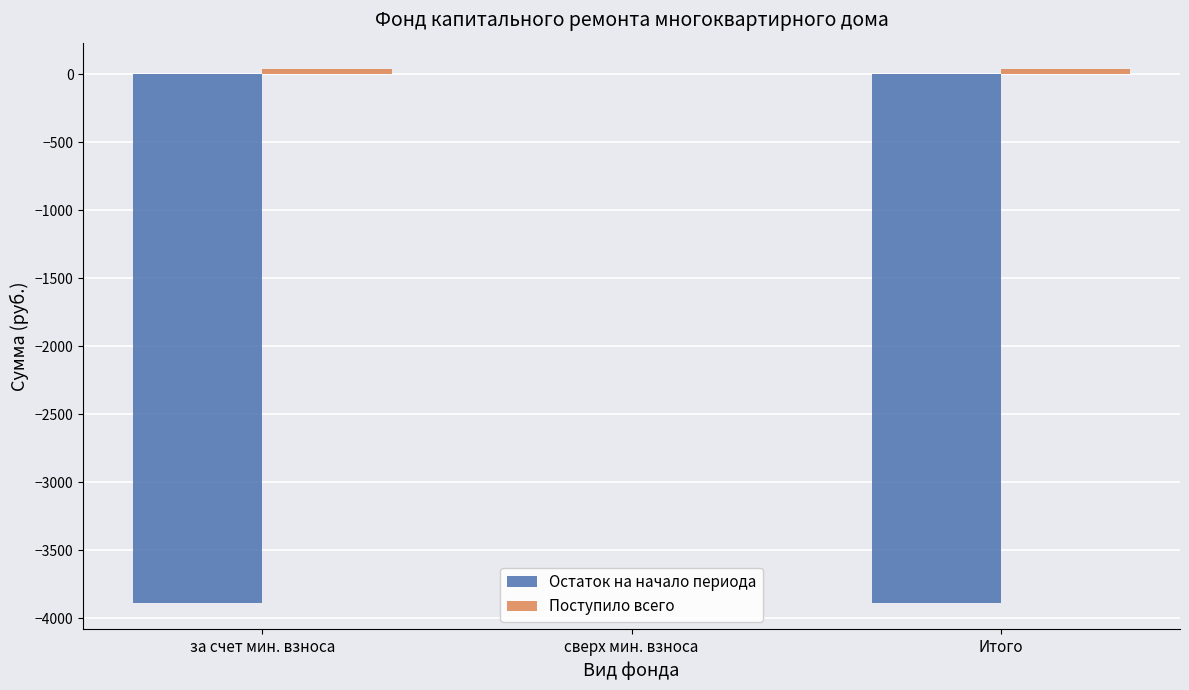

At which label does Остаток на начало периода first exceed -3884?

сверх мин. взноса